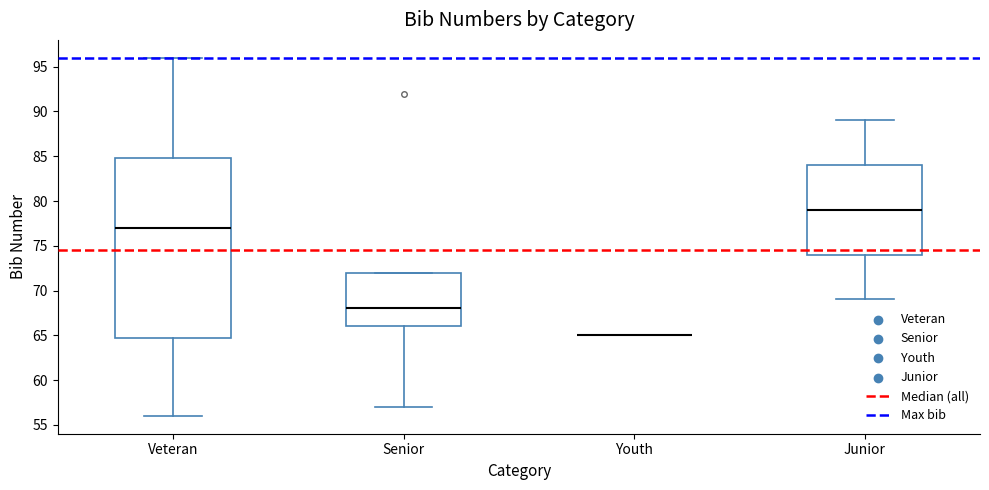

Where does the upper whisker of the box for Junior end on the y-axis? The values are not printed on the chart, so give them approximately, as read against the axis.

89